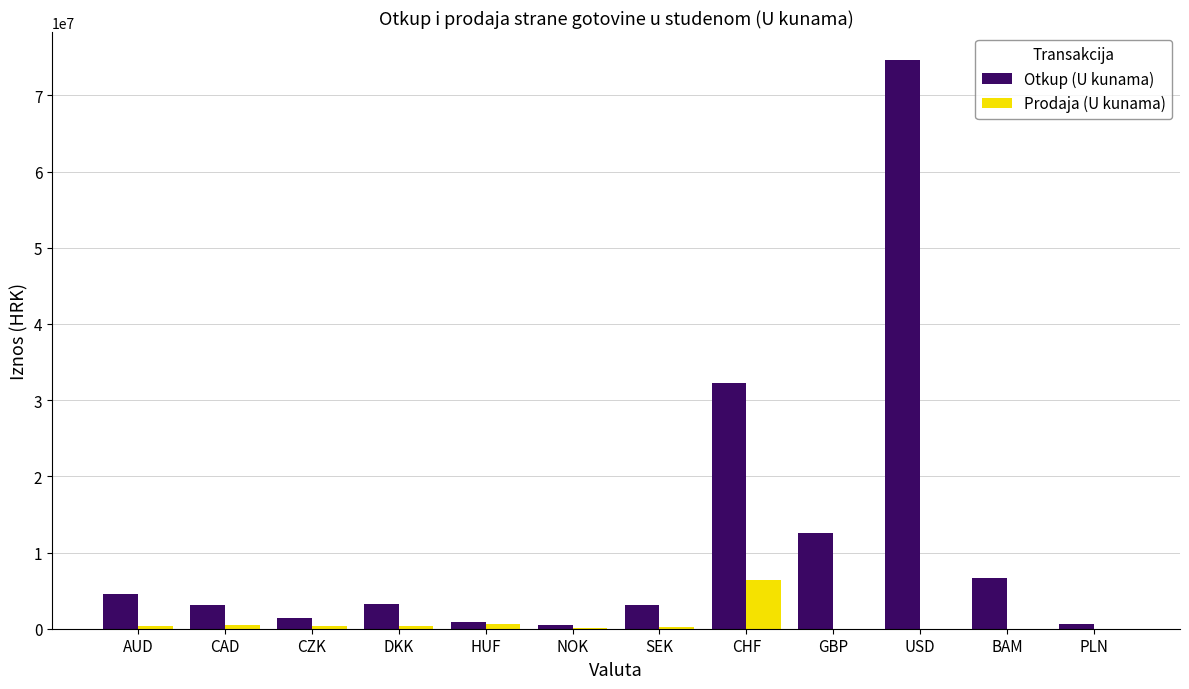

How many categories are shown in the chart?

12